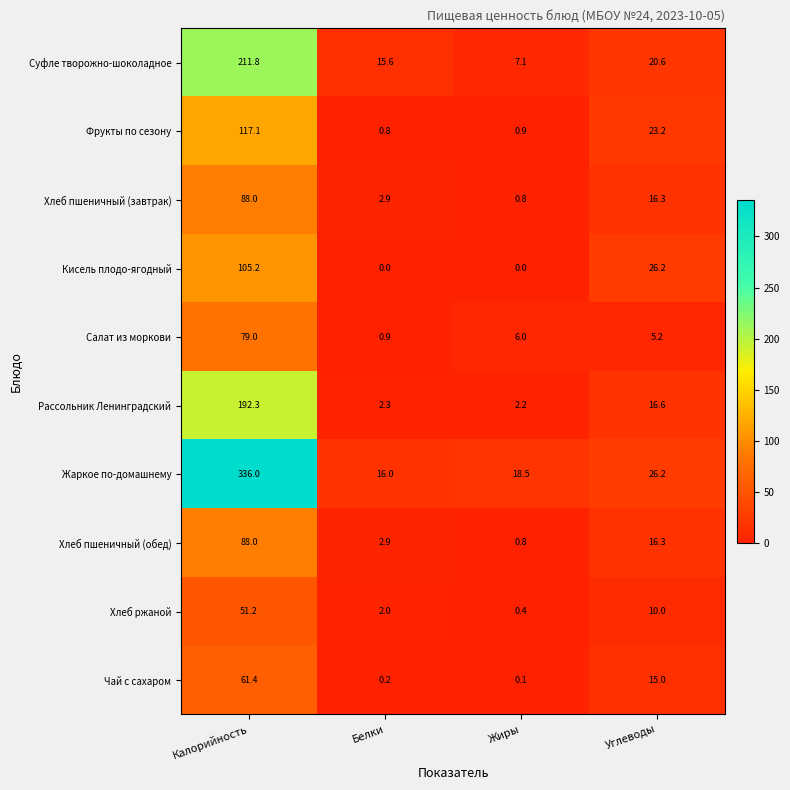

What is the average value of the Фрукты по сезону series?

35.5